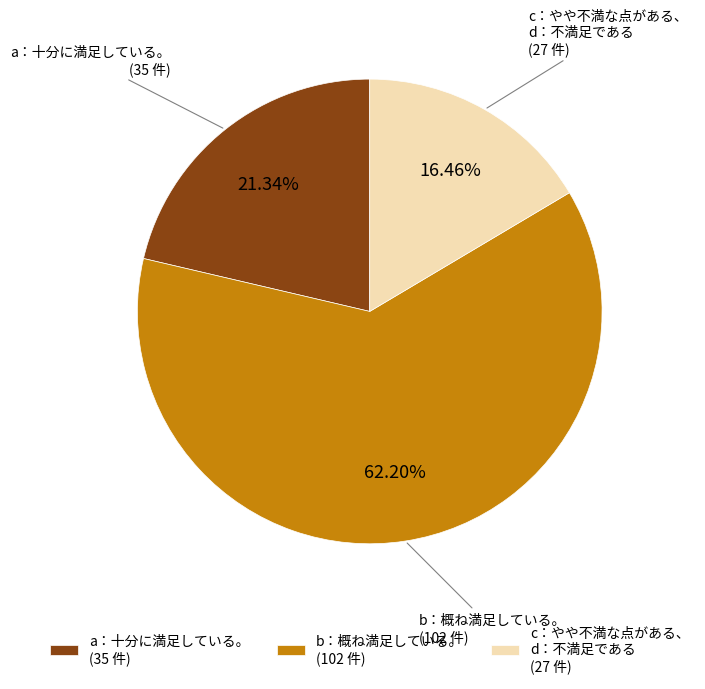

Which category accounts for the majority?

b：概ね満足している。 (102 件)